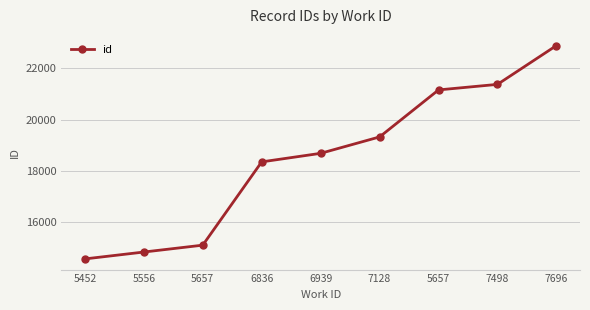

Reading right to left, extract all data points from this chart.

7696=22885	7498=21373	5657=21157	7128=19326	6939=18687	6836=18354	5657=15110	5556=14842	5452=14574